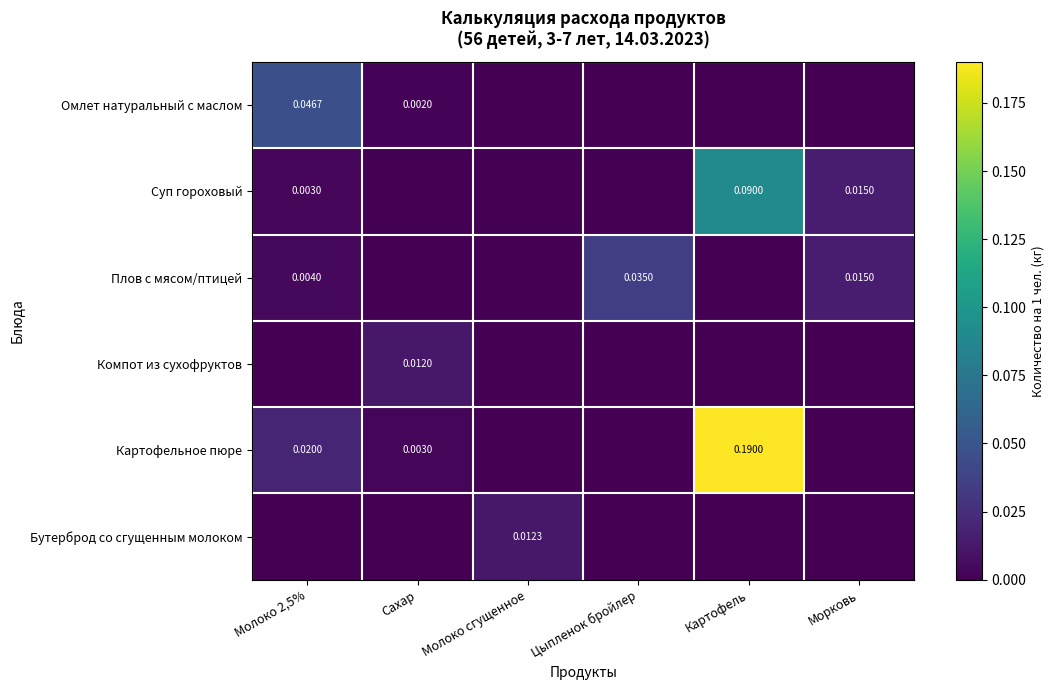

At which category is the sum across all series the highest?

Картофель